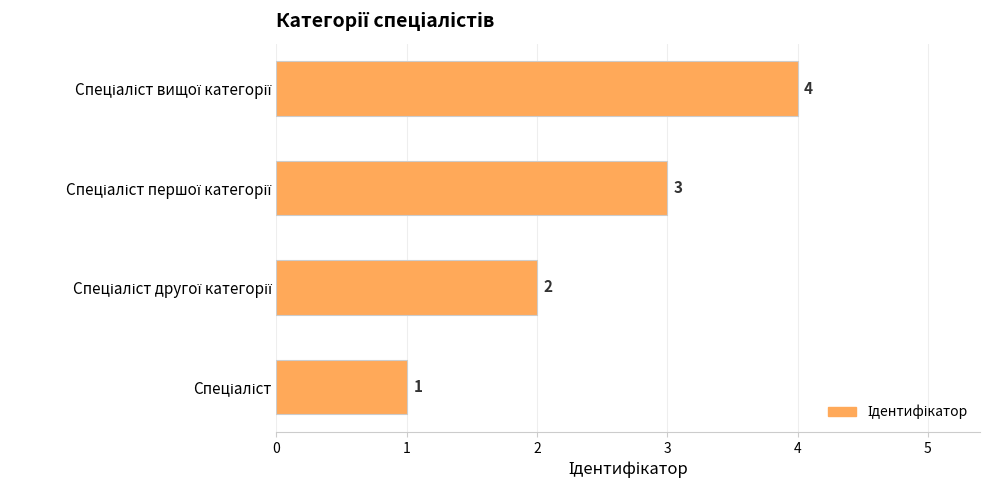

What is the maximum value shown in the chart?

4